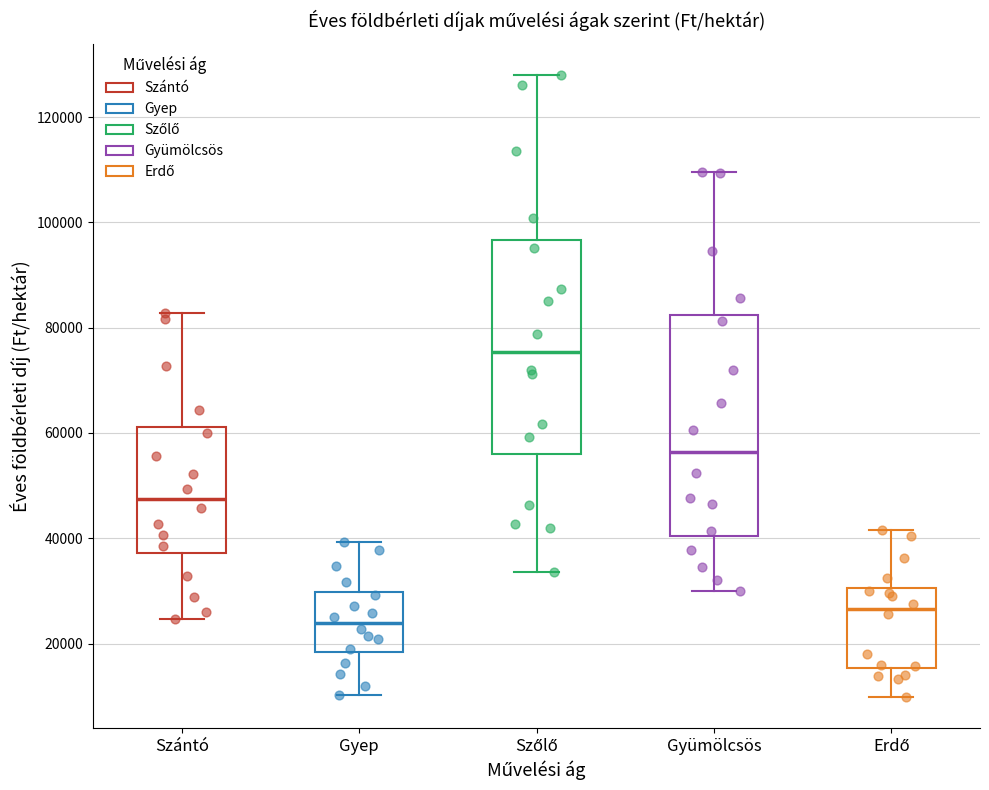

Reading left to right, read every box against the y-axis: the position of its median line, the range the box covers, and the ends of its whiskers. The values are not printed on the chart, so give them approximately, as read against the axis.

Szántó: median 48000, box 38000 to 62000, whiskers 24000 to 82000
Gyep: median 24000, box 18000 to 30000, whiskers 10000 to 40000
Szőlő: median 76000, box 56000 to 96000, whiskers 34000 to 128000
Gyümölcsös: median 56000, box 40000 to 82000, whiskers 30000 to 110000
Erdő: median 26000, box 16000 to 30000, whiskers 10000 to 42000